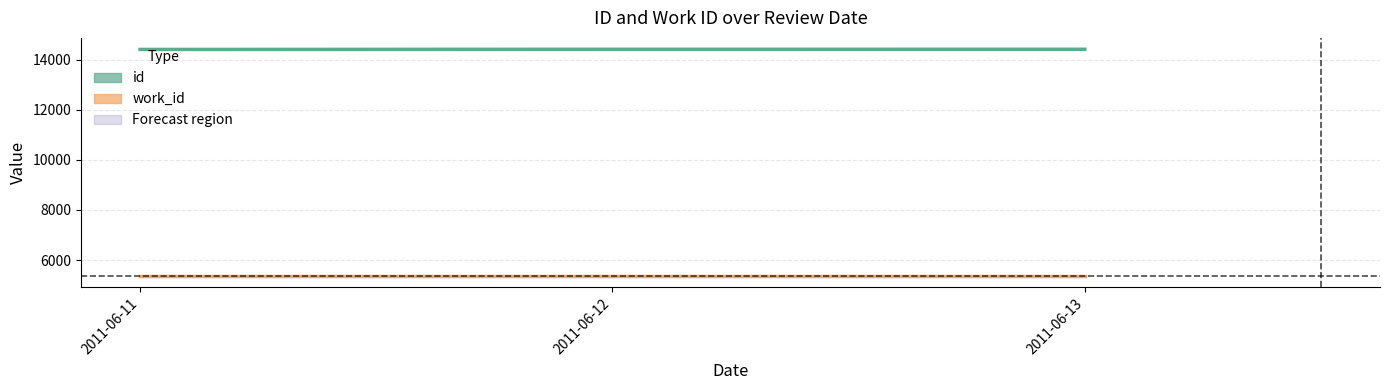

Which series has the largest range (max minus min)?

id